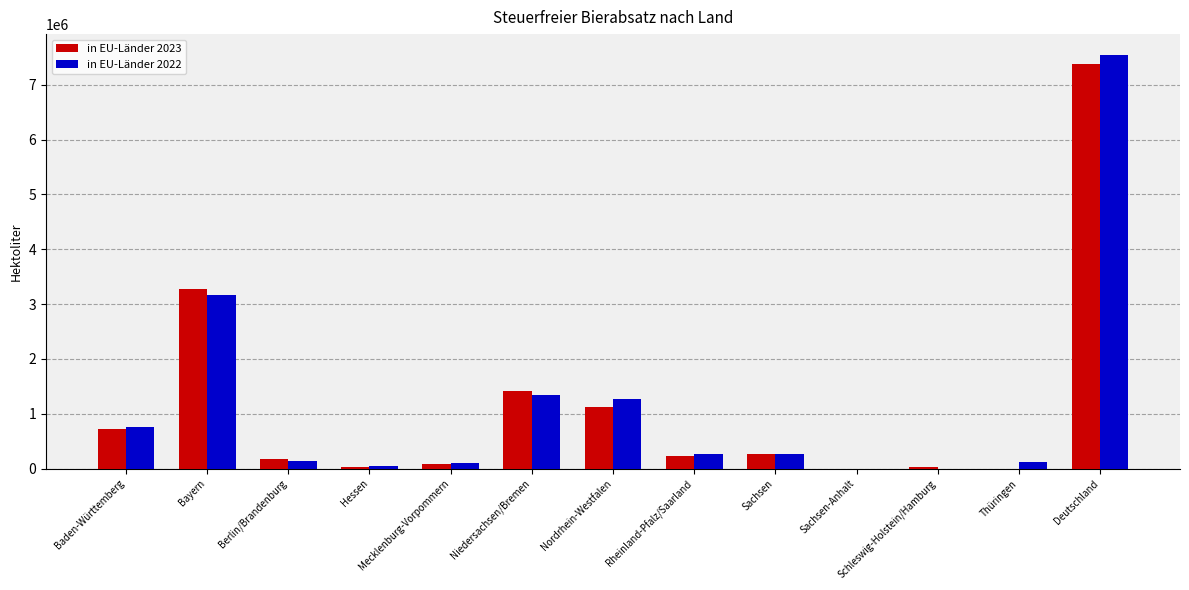

Between Niedersachsen/Bremen and Sachsen-Anhalt, which series saw the biggest shift?

in EU-Länder 2023